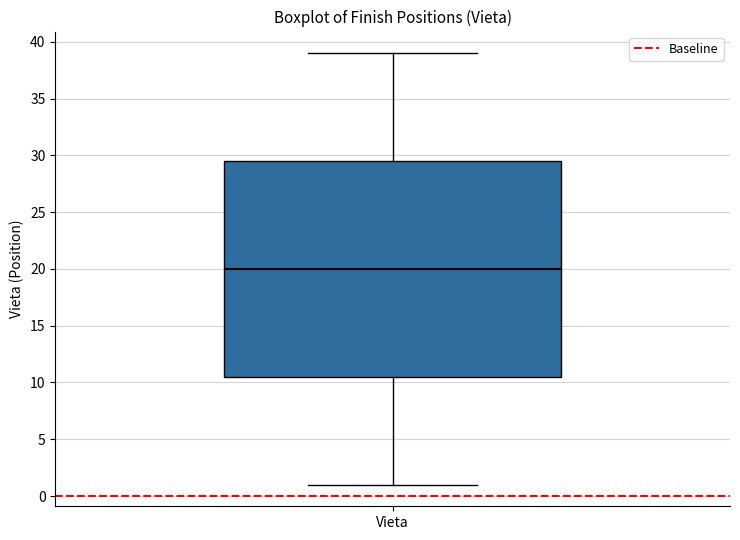

Transcribe this box plot: give where the median line is, the range the box spans, and where the two whiskers end, as read against the y-axis. The values are not printed on the chart, so give them approximately, as read against the axis.

median 20.0, box 10.5 to 29.5, whiskers 1.0 to 39.0